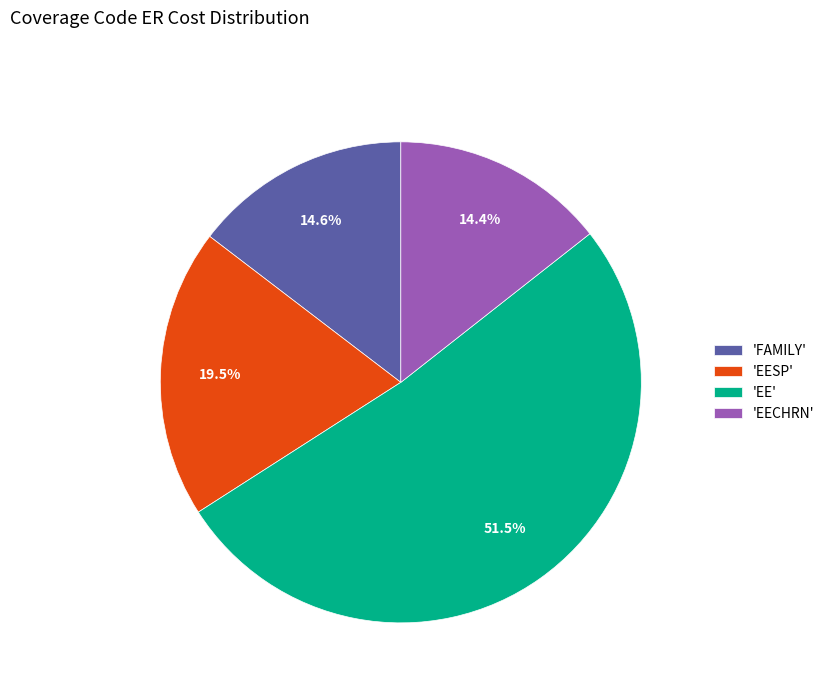

Combined, what portion of the pie is 'EECHRN' and 'EE'?

65.9%